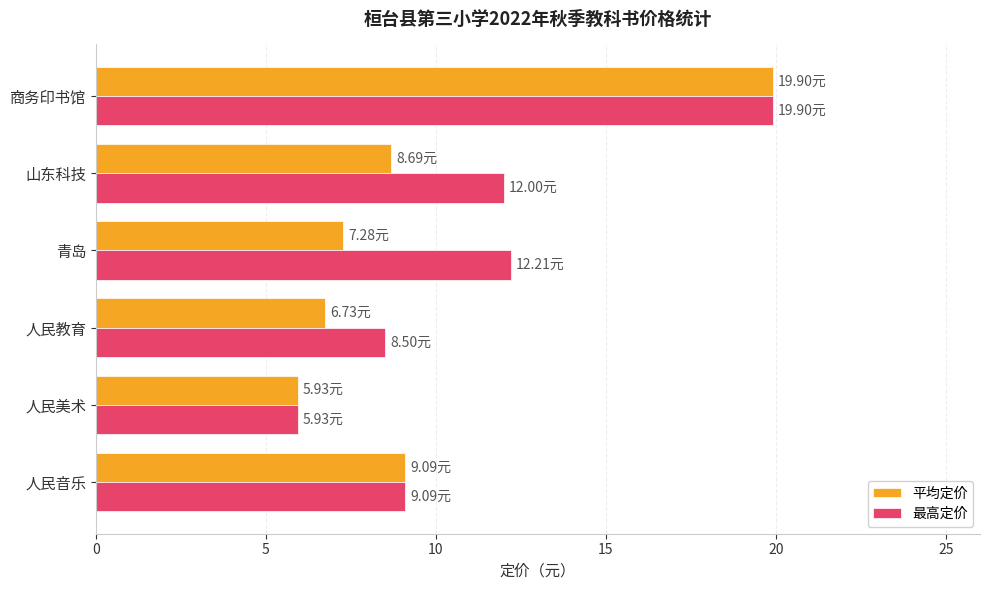

Which category has the lowest value across all series?

人民美术